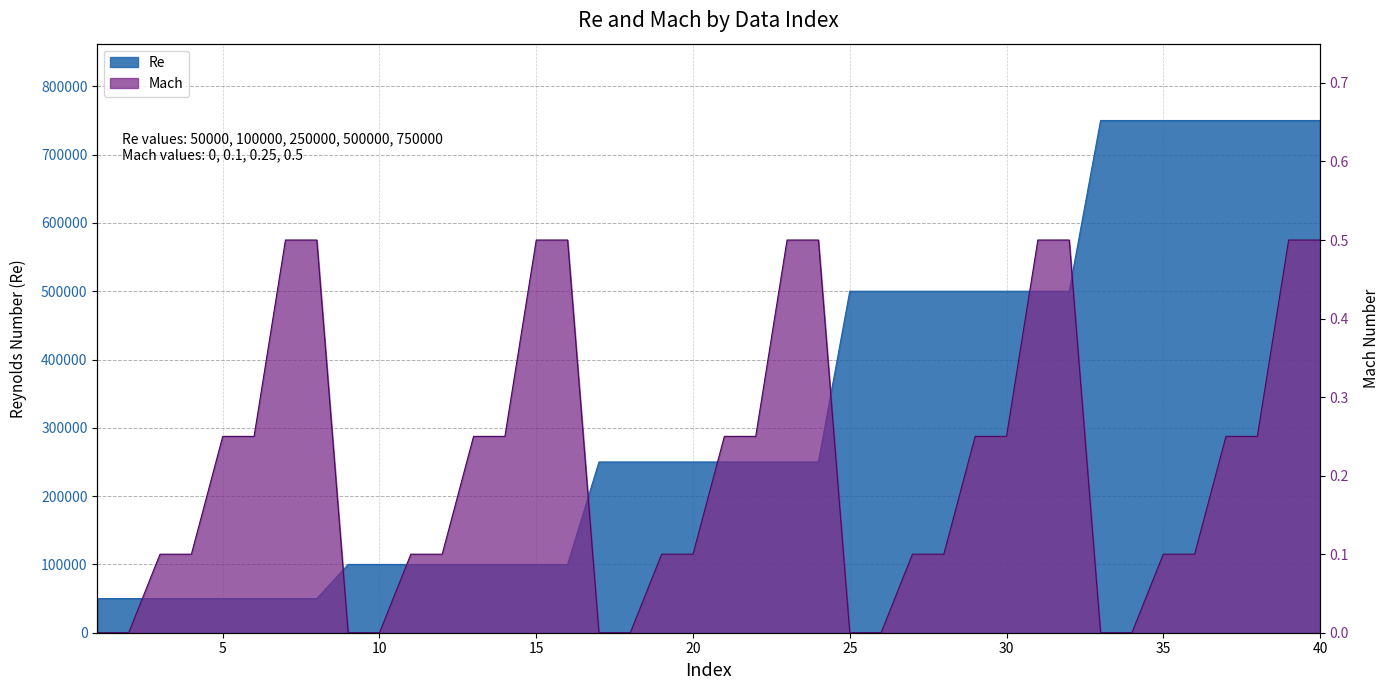

True or false: Re and Mach cross at least once.

False